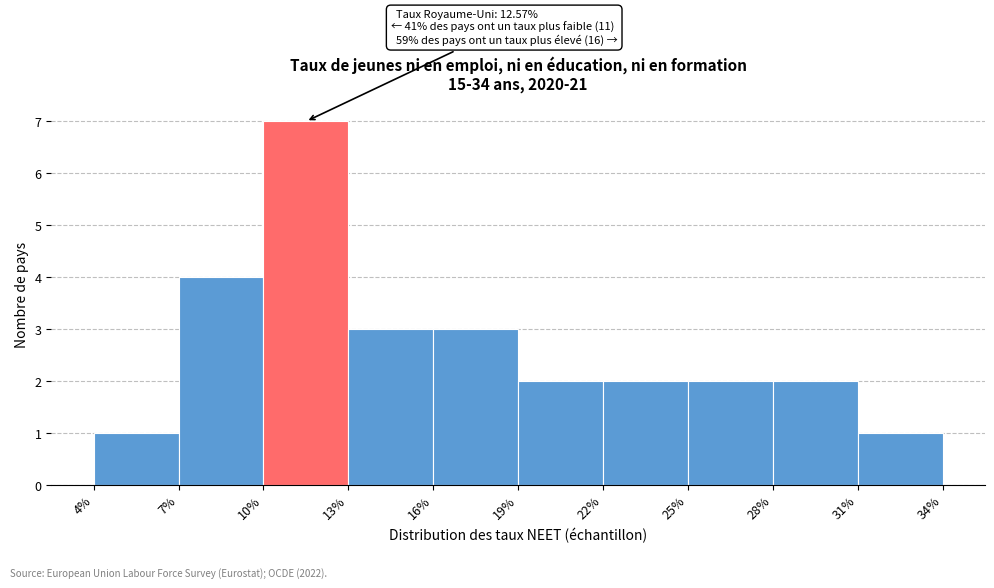

Which range on the x-axis has the tallest bar?

10% to 13%